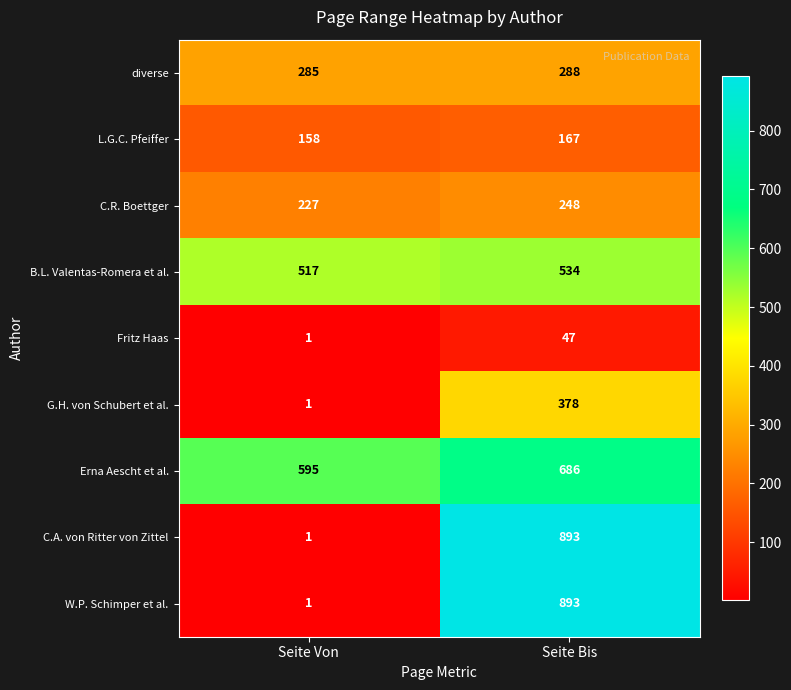

What is the difference between the maximum and minimum values in the Fritz Haas series?

46